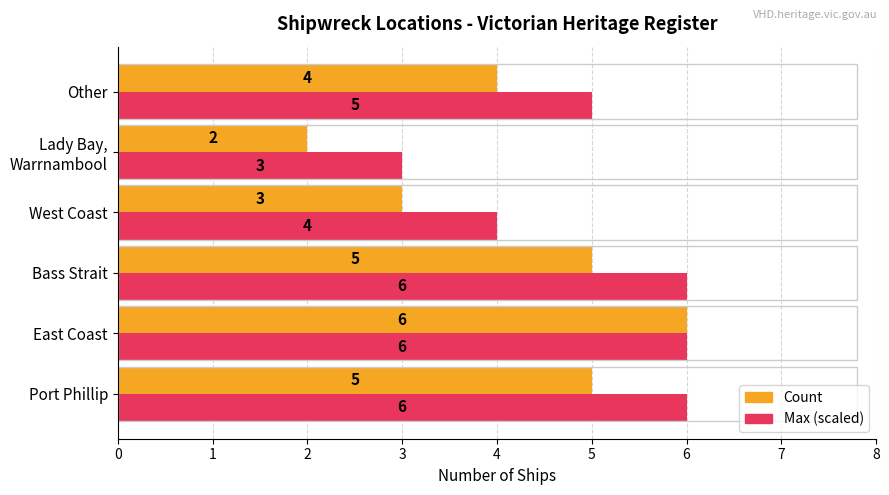

Which series has the widest spread of values?

Count